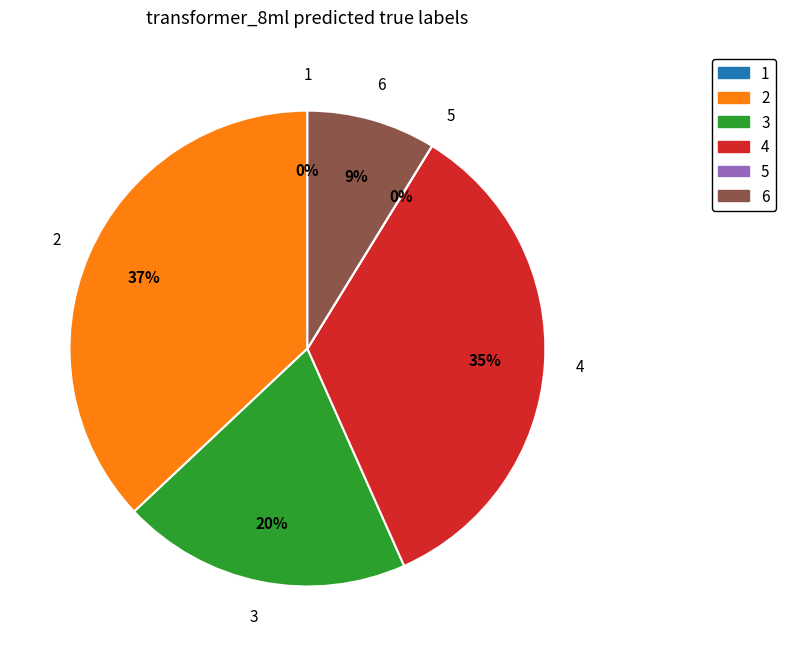

To the nearest percent, what percentage of the pie is 6?

9%